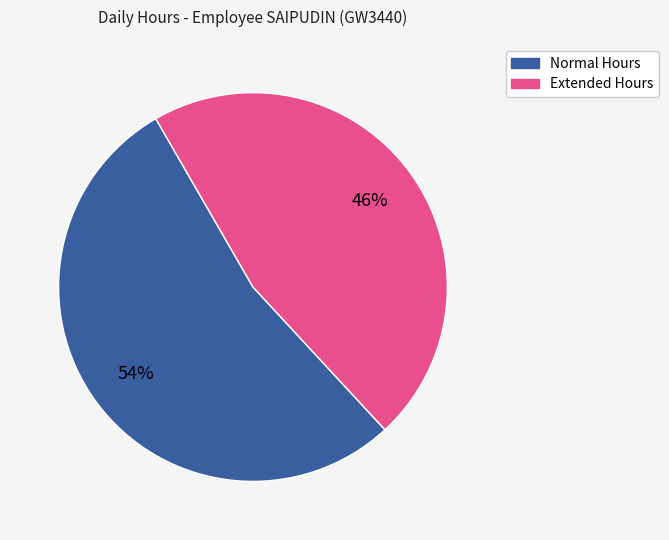

Is there a majority slice in this chart?

Yes